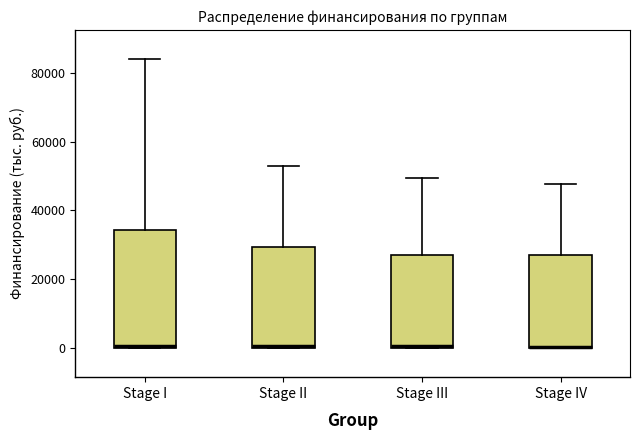

Reading left to right, transcribe this box plot: for each box, give where its median line is, the range the box spans, and where its two whiskers end, as read against the y-axis. The values are not printed on the chart, so give them approximately, as read against the axis.

Stage I: median 0 (just above the box's lower edge), box 0 to 34000, whiskers 0 to 84000
Stage II: median 0 (just above the box's lower edge), box 0 to 30000, whiskers 0 to 52000
Stage III: median 0 (just above the box's lower edge), box 0 to 28000, whiskers 0 to 50000
Stage IV: median 0 (drawn on the box's lower edge), box 0 to 28000, whiskers 0 to 48000